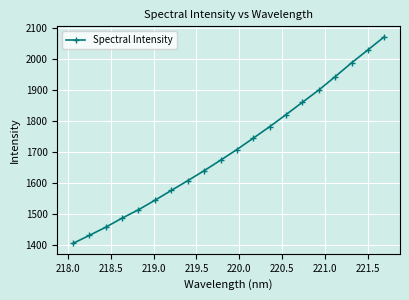

How many values exceed 1706?

10